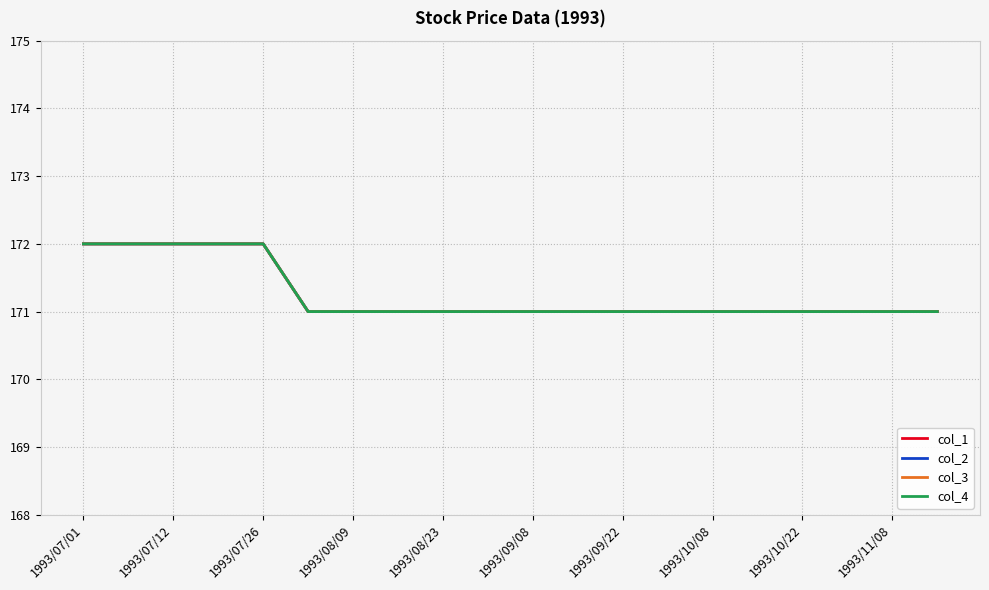

True or false: col_1 has more than 2 interior local peaks.

False